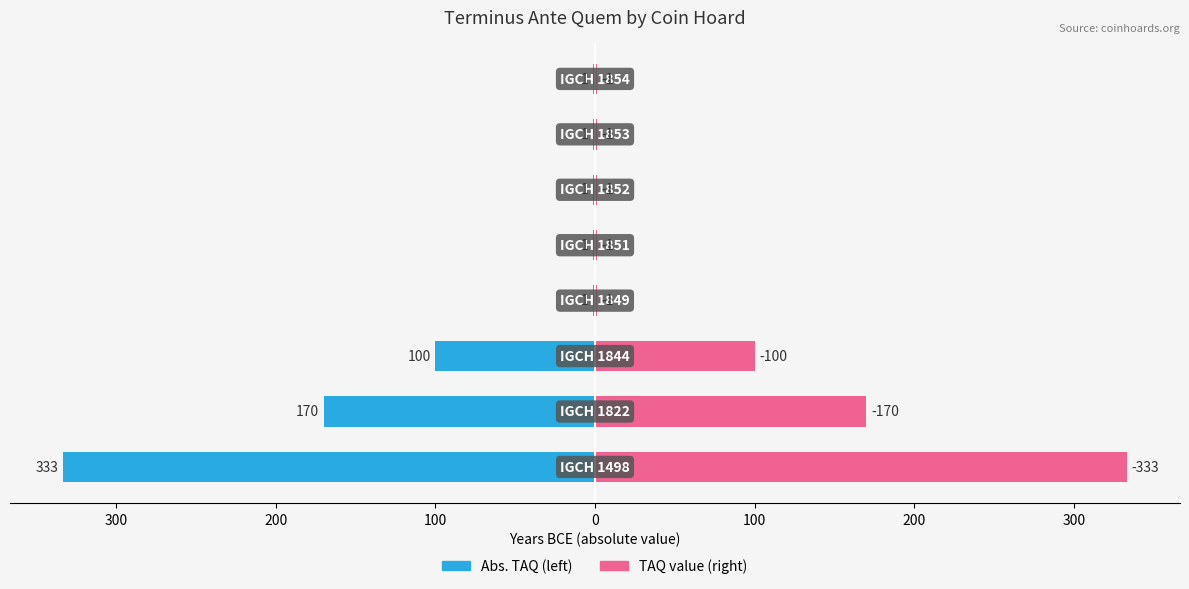

True or false: Terminus Ante Quem (abs) has a value of -1 at 300.

True